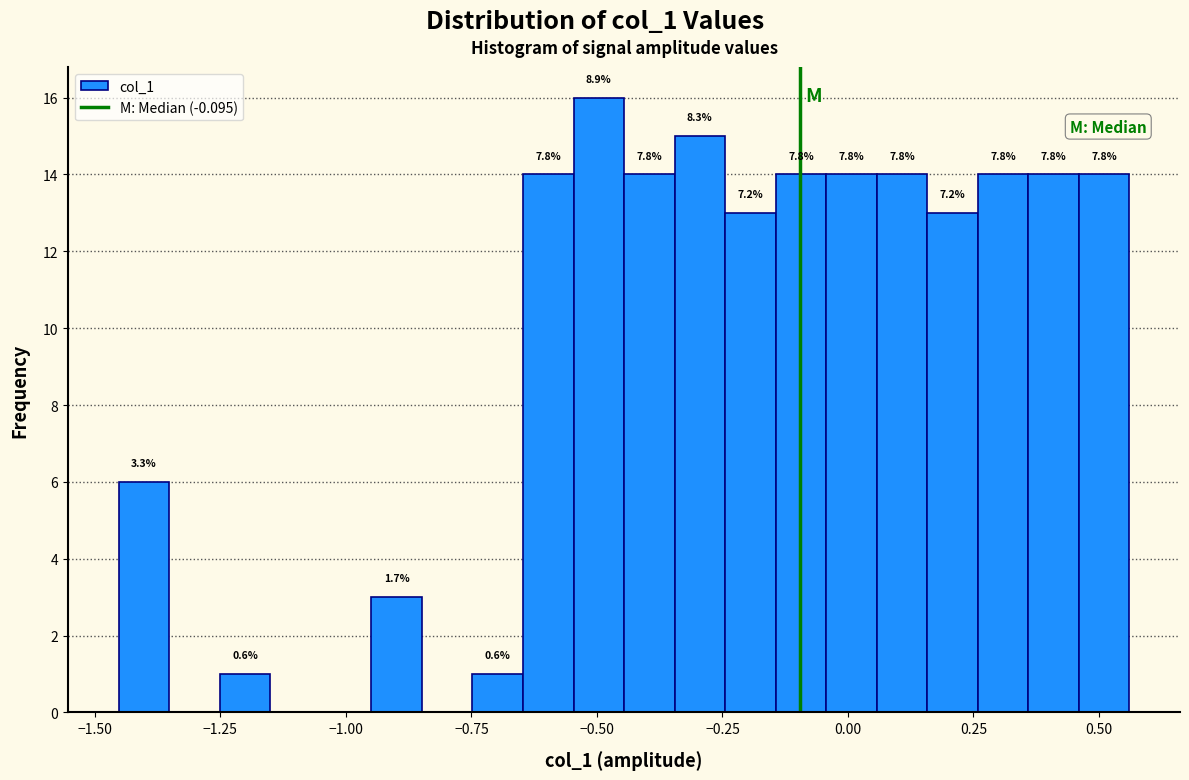

Around what value on the x-axis is the tallest bar? Give the approximate position of its centre, as read against the axis.

-0.50